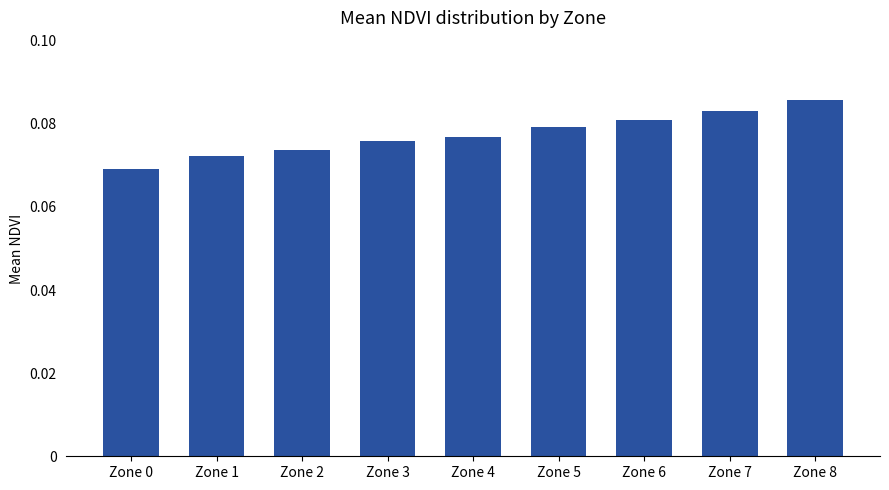

Between Zone 0 and Zone 2, which is larger?

Zone 2